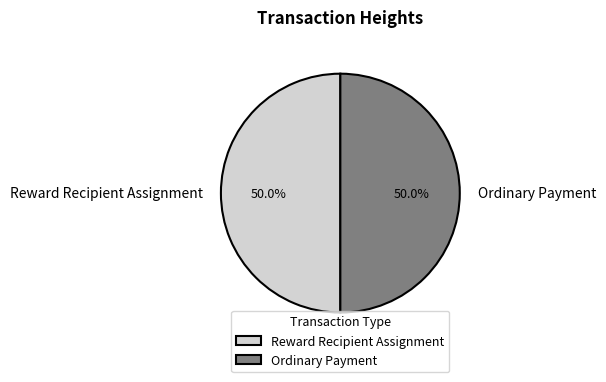

What portion of the pie excludes Ordinary Payment?

50.0%